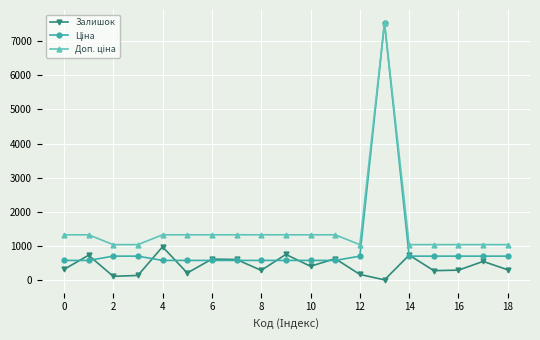

How many interior local peaks does the Залишок series have?

7